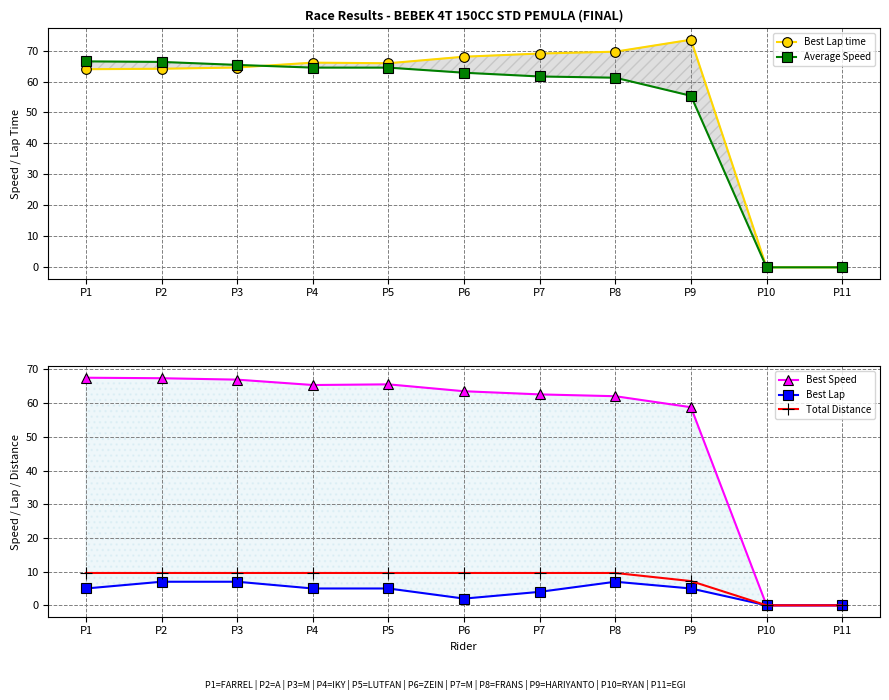

How many lines are shown in the chart?

5